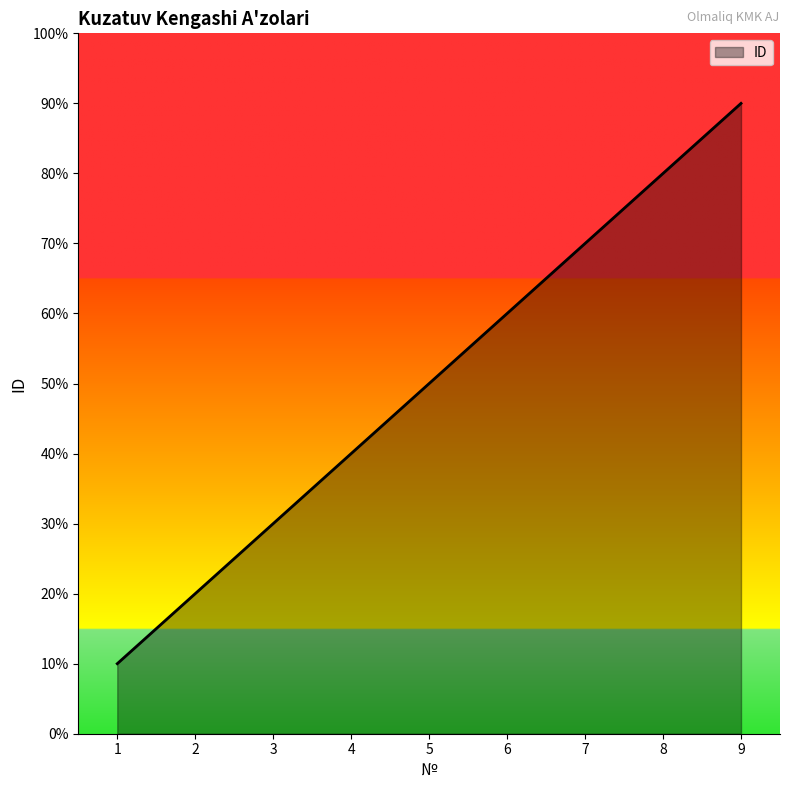

The value at 2 is 1. True or false?

False